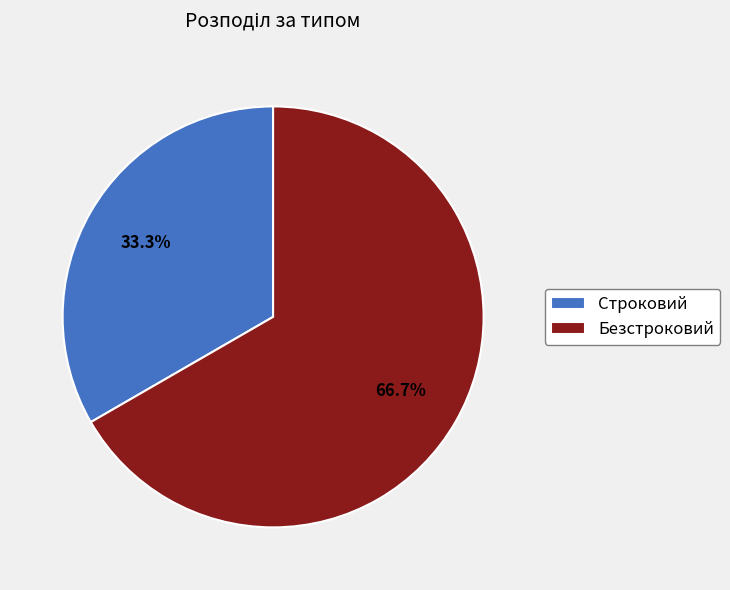

To the nearest percent, what percentage of the pie is Безстроковий?

67%